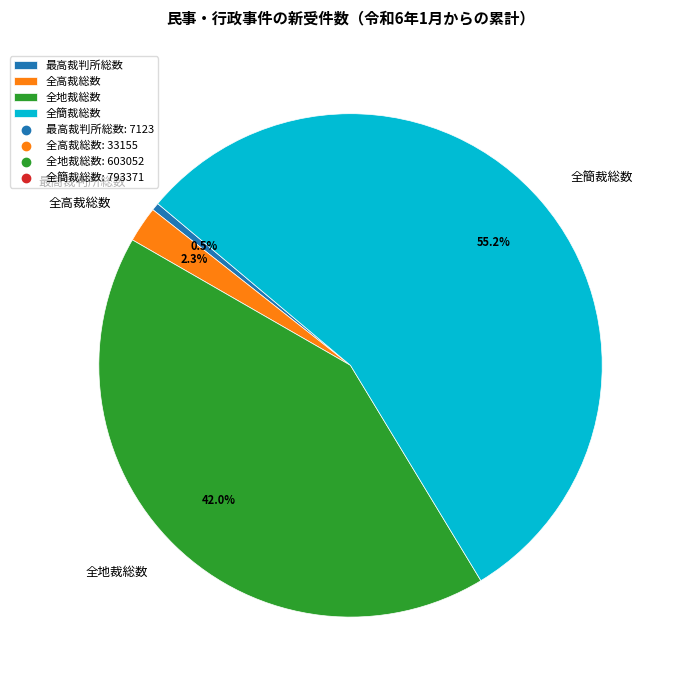

The 全簡裁総数 slice represents 66% of the pie. True or false?

False